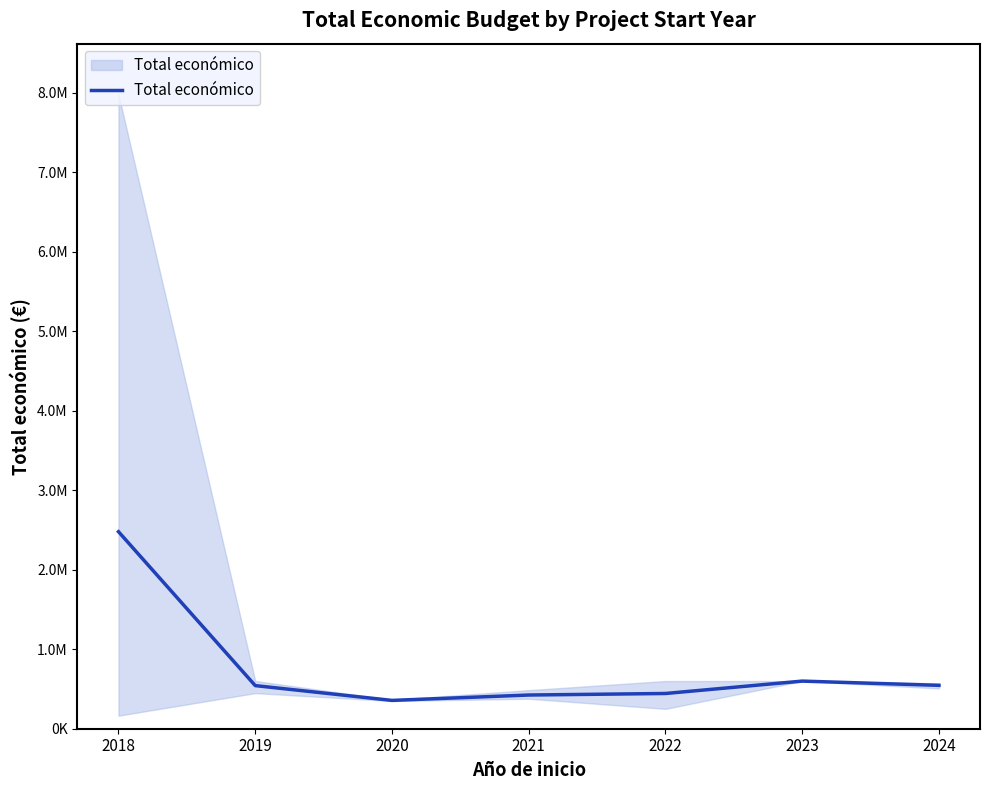

How many interior local valleys (lower than both neighbors) does the data have?

1